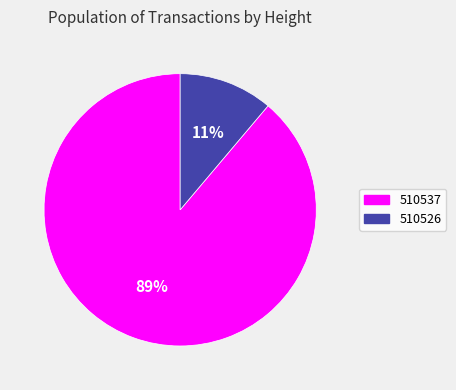

What percentage is the 510526 slice, to the nearest percent?

11%